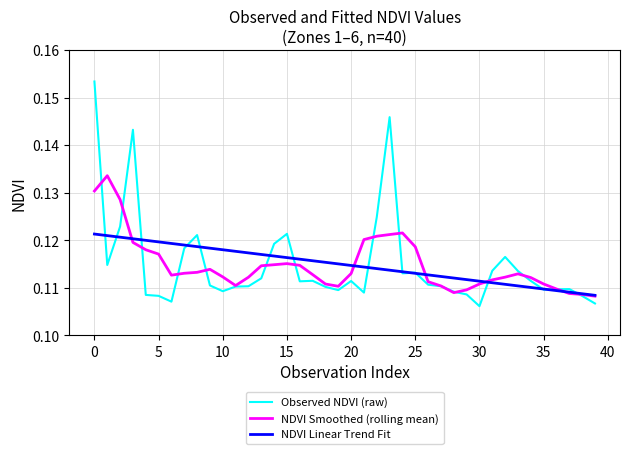

Which series has the widest spread of values?

Observed NDVI (raw)